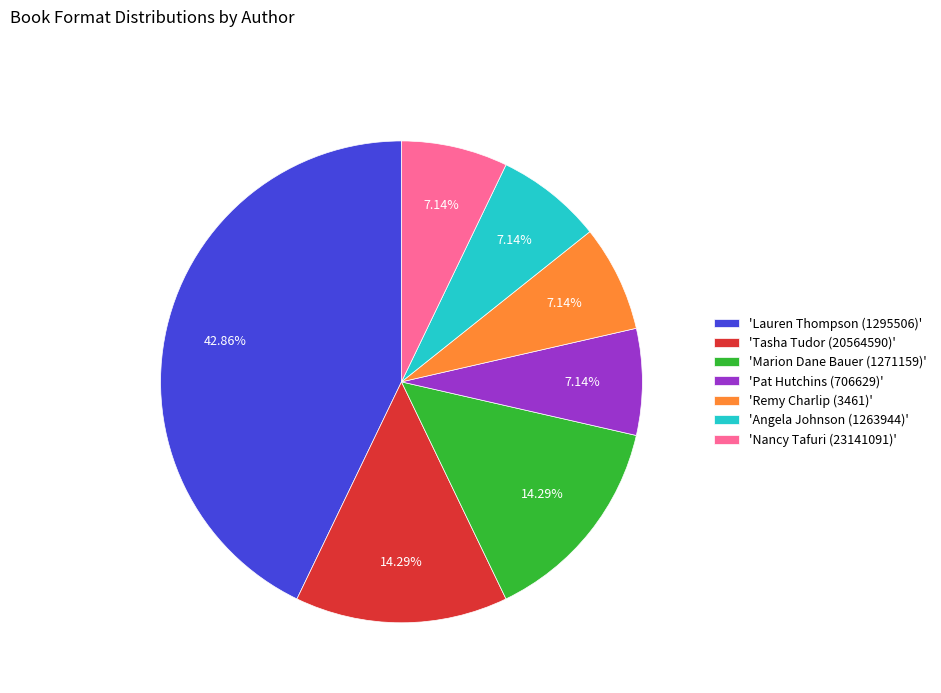

Which slice is the largest?

'Lauren Thompson (1295506)'